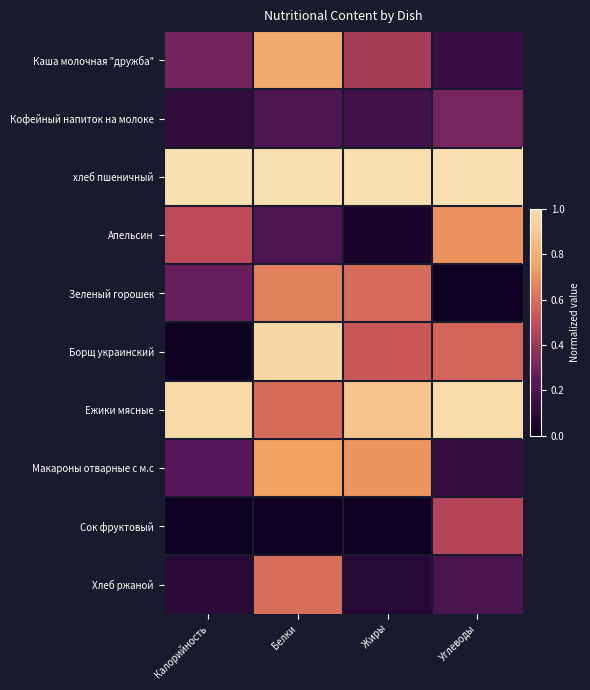

At how many categories does at least one series exceed 0?

4